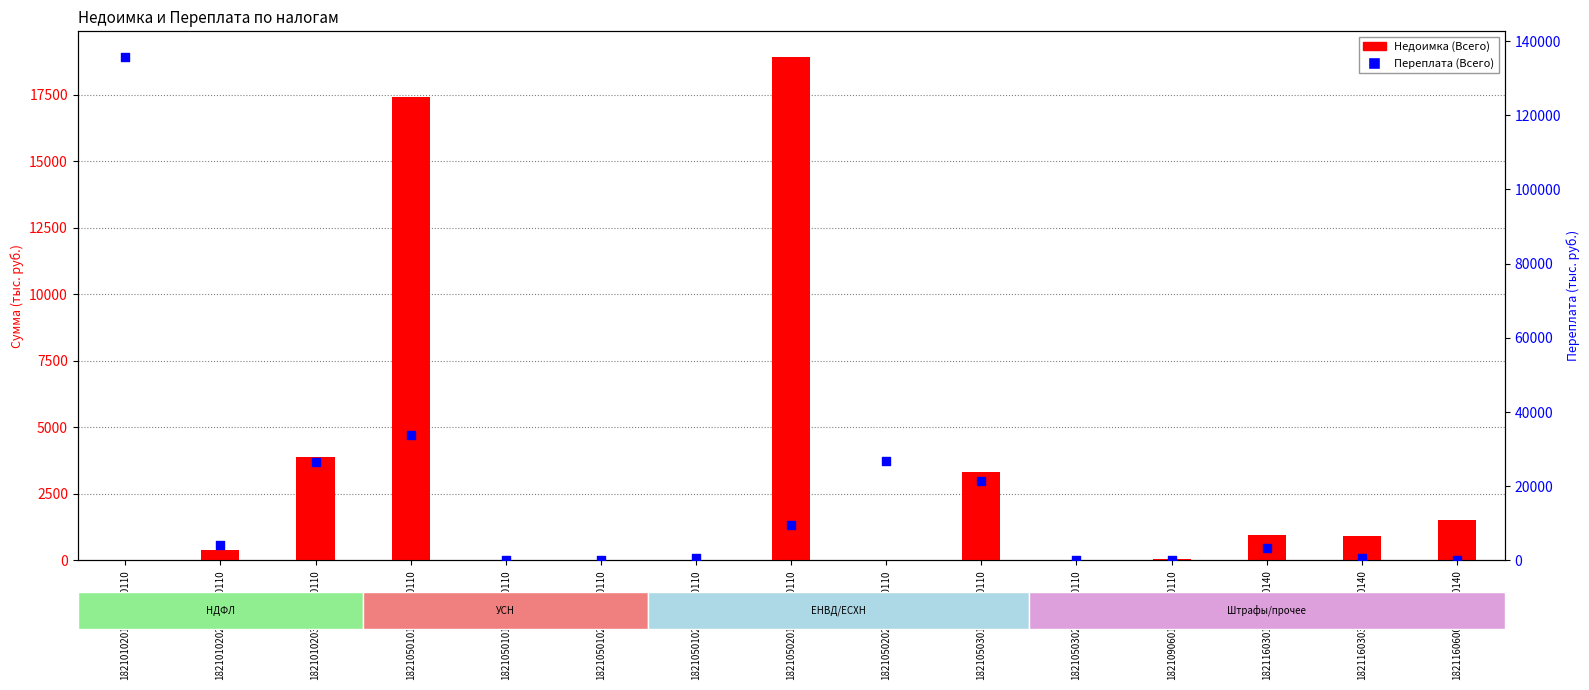

Which series reaches the minimum Y coordinate?

Недоимка (Всего)